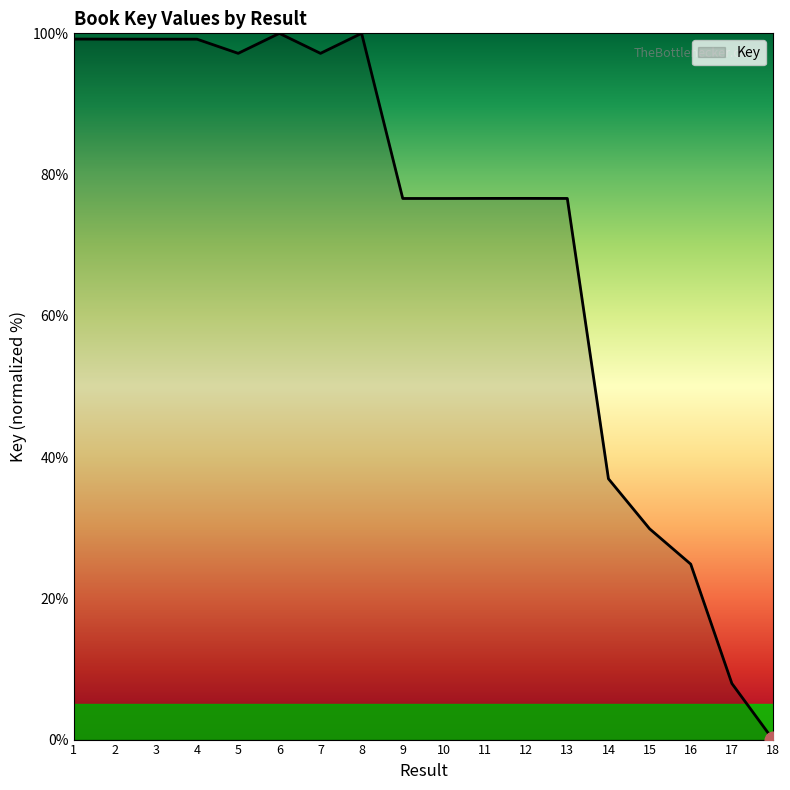

Reading left to right, list all the values displayed in this chart.

99.2	99.2	99.2	99.2	97.2	100.0	97.2	100.0	76.6	76.6	76.6	76.6	76.6	36.9	29.8	24.8	7.9	0.0